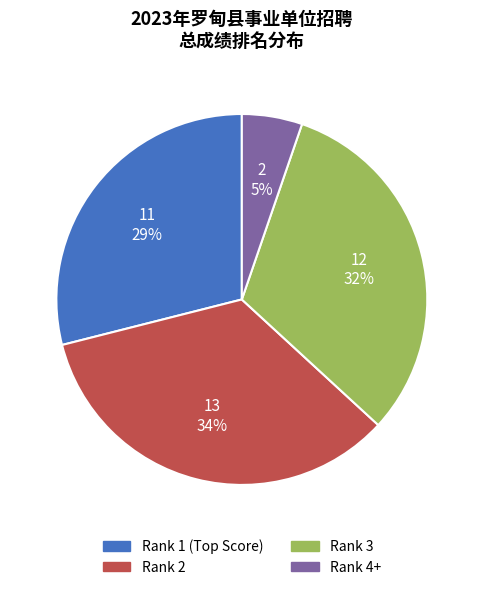

To the nearest percent, what is the average slice percentage?

25%